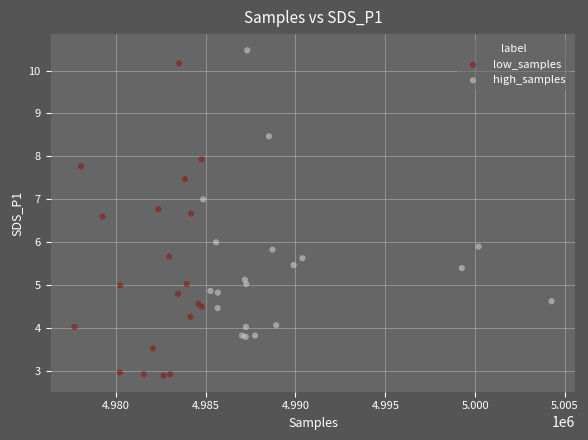

Which series contains the lowest Y value?

low_samples